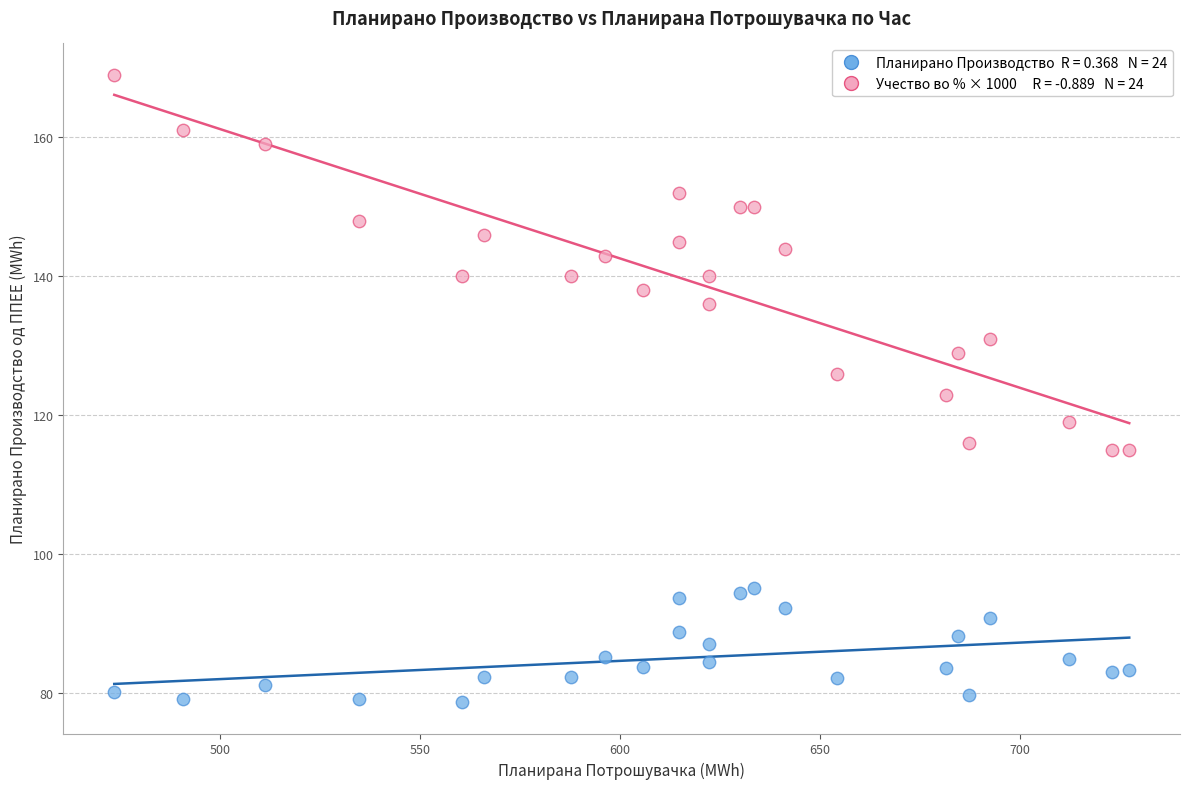

Across all data points, what is the range of X values (max minus min)?

253.8